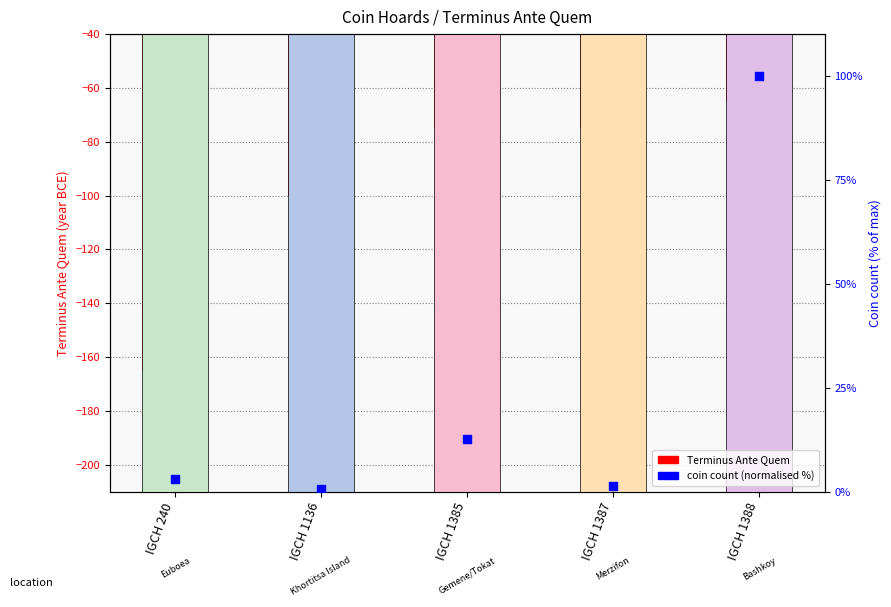

At how many categories does at least one series exceed -67?

5